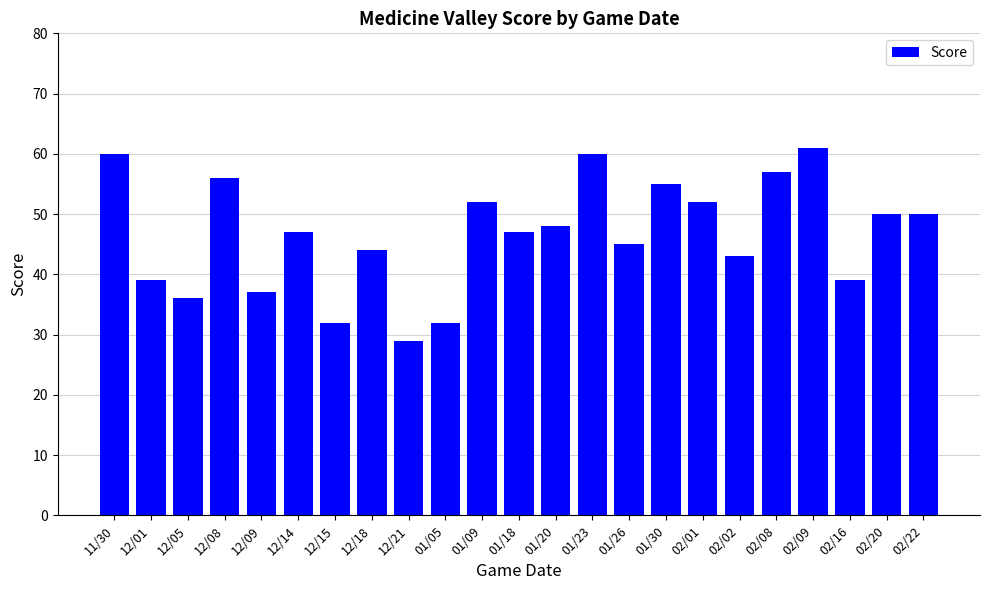

True or false: the data shows 44 at 12/18.

True